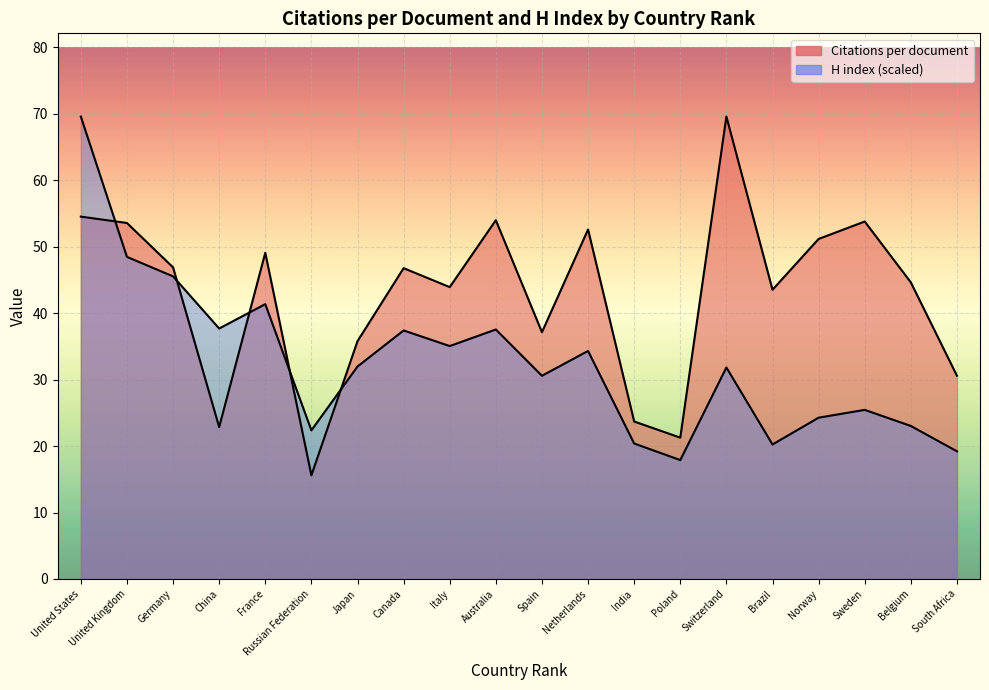

How many data points in H index are above 31?

11